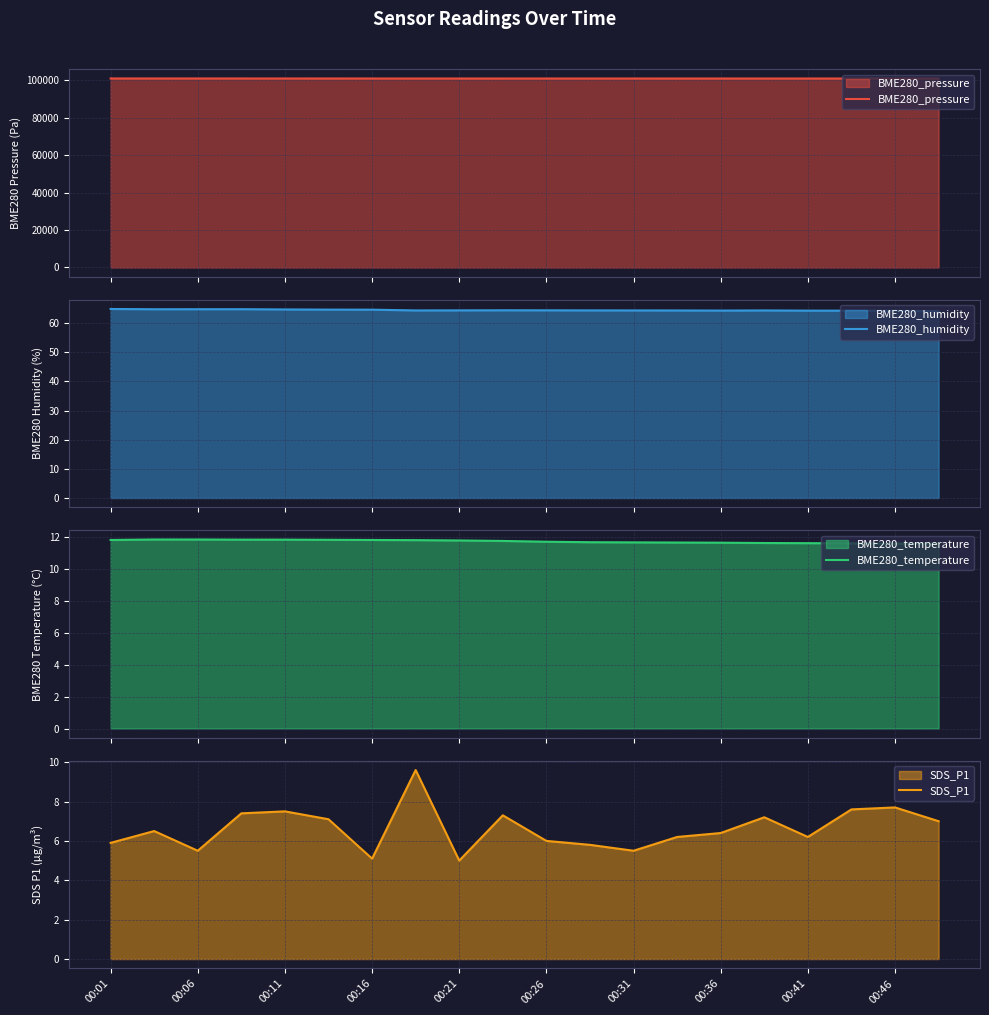

What is the highest value of the BME280_pressure series?

100903.7